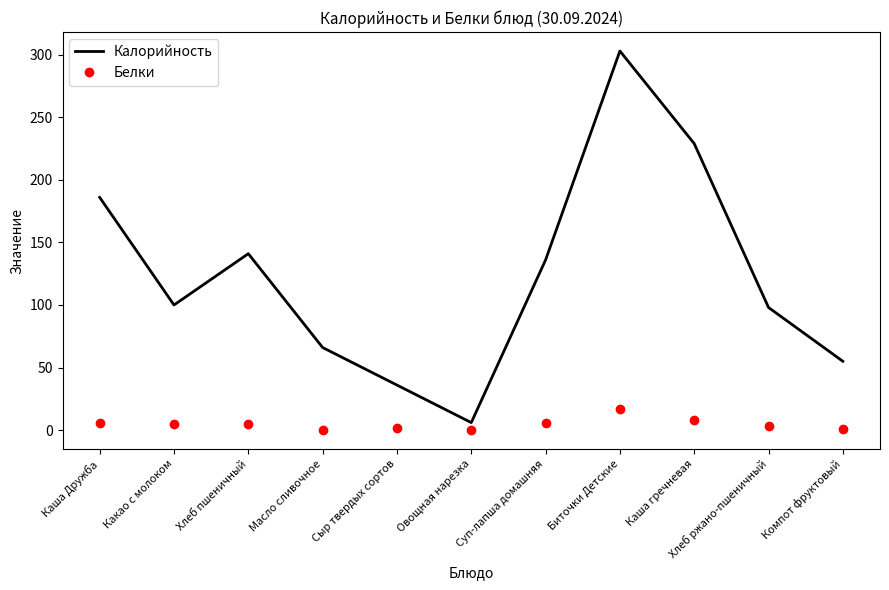

Rank the series at Каша Дружба from highest to lowest value.

Калорийность, Белки